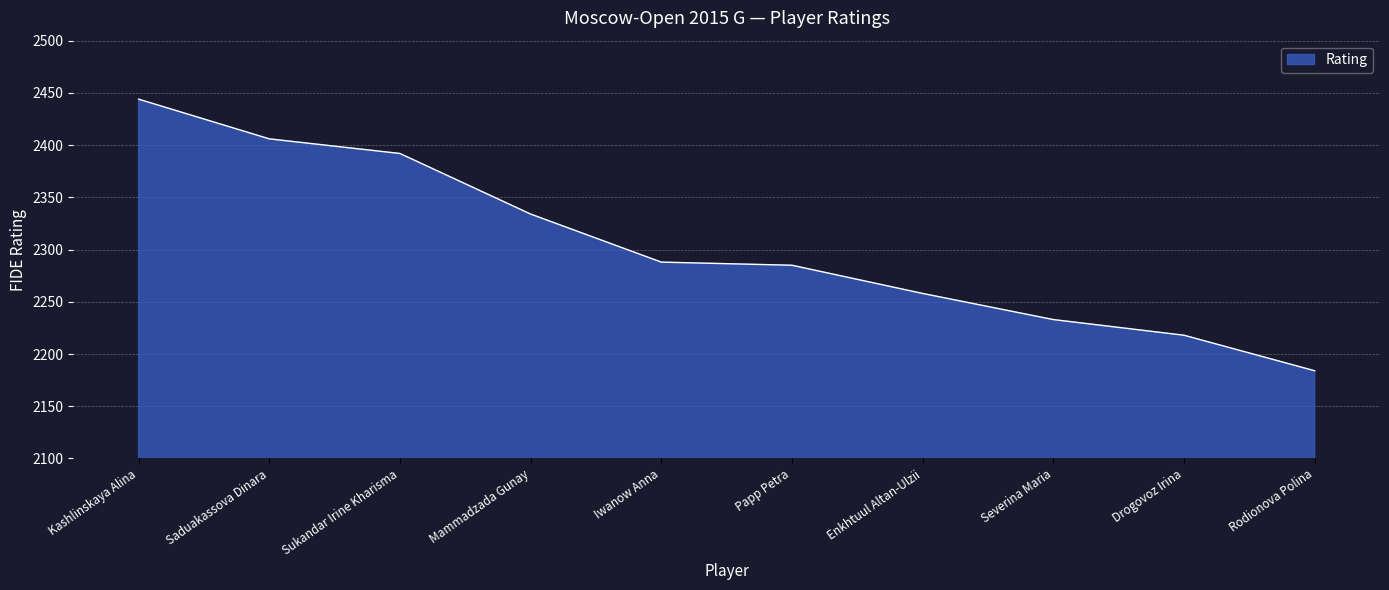

What is the change in value from Mammadzada Gunay to Rodionova Polina?

-150